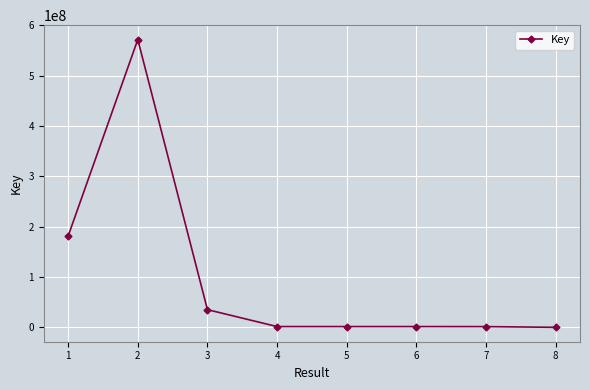

Does the chart display data point markers on the line(s)?

Yes